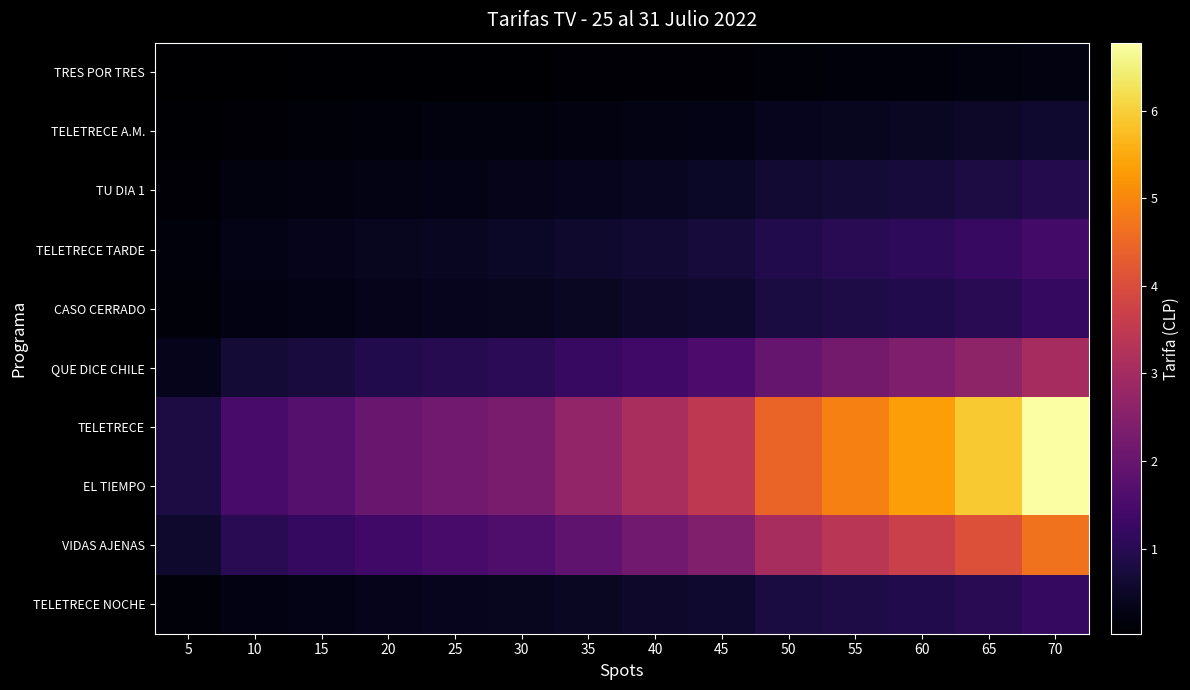

At which category is the sum across all series the highest?

70